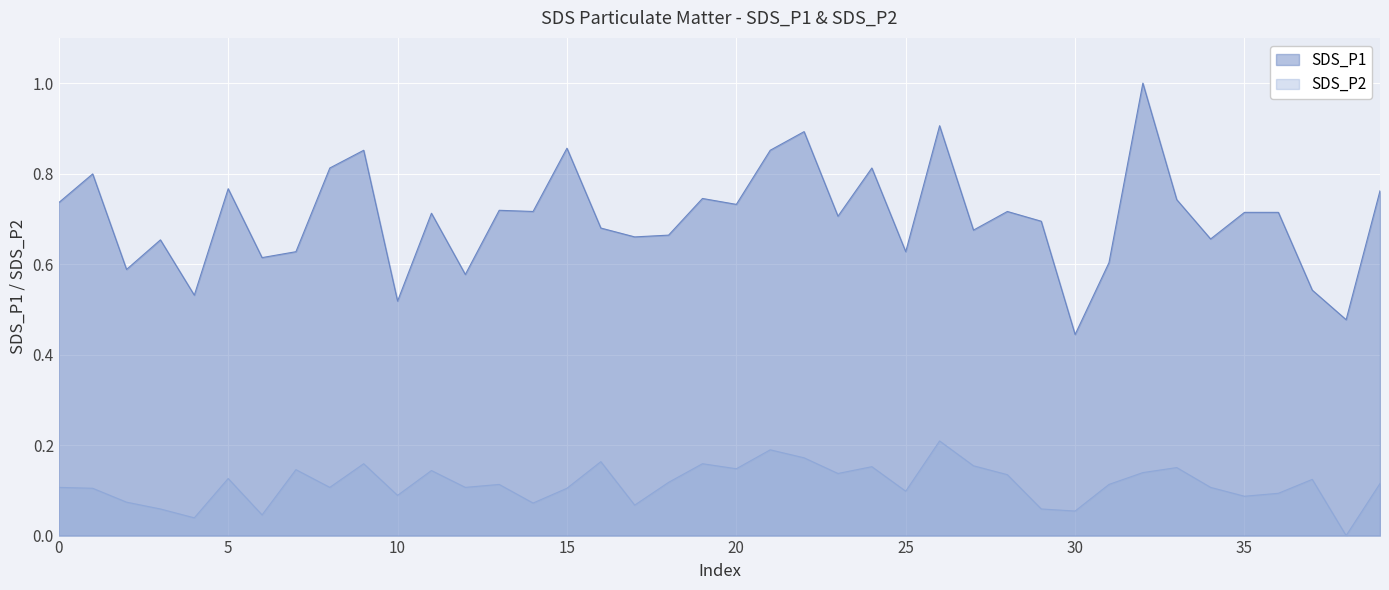

Which series has the widest spread of values?

SDS_P1